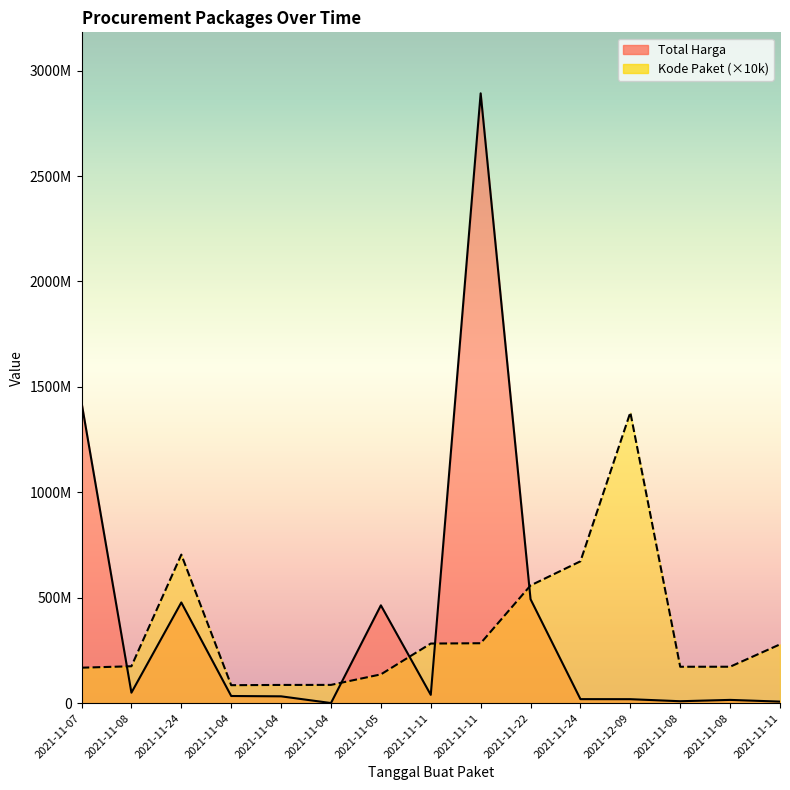

True or false: Total Harga has a value of 14736439 at 2021-11-04.

False